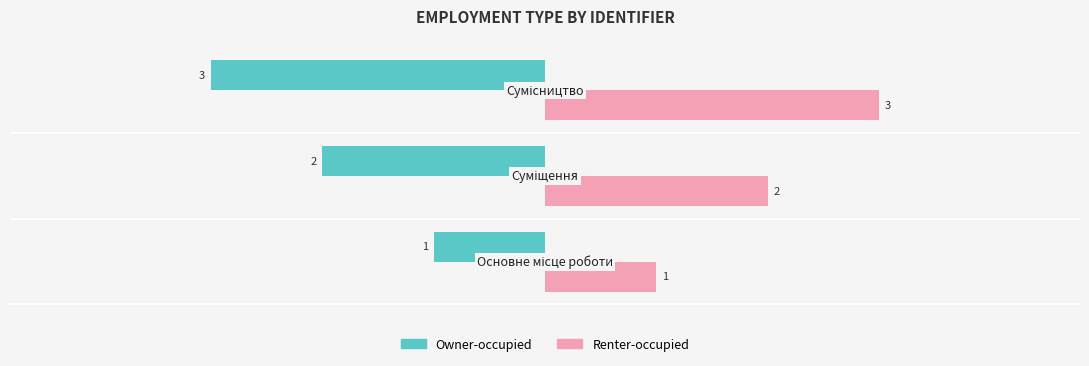

What is the maximum value for Renter-occupied?

3